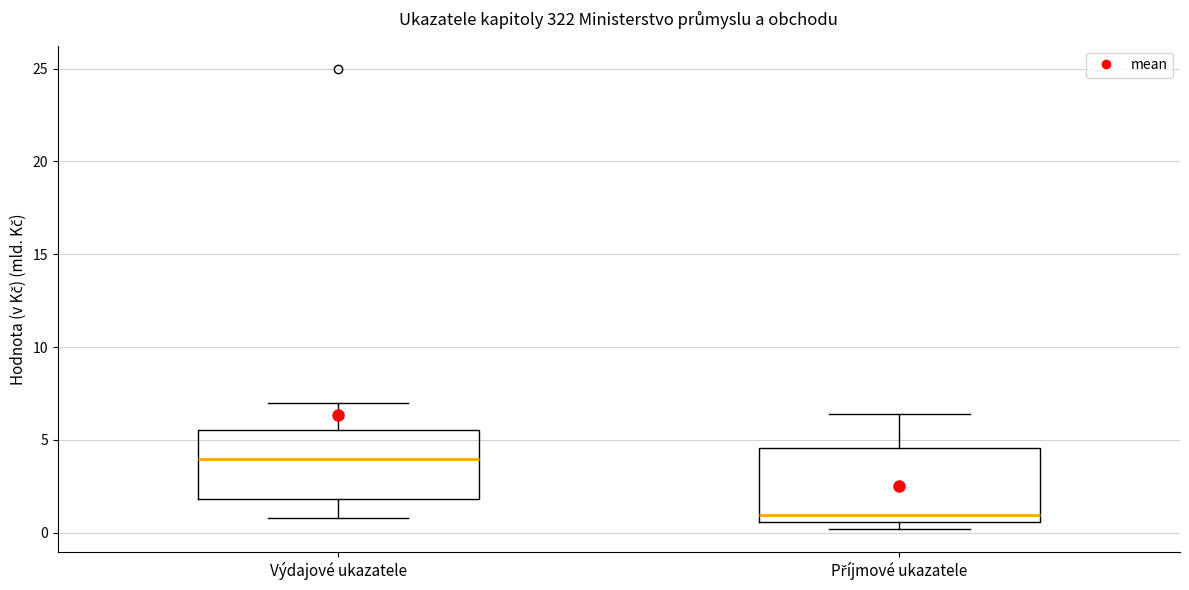

Reading left to right, transcribe this box plot: for each box, give where its median line is, the range the box spans, and where its two whiskers end, as read against the y-axis. The values are not printed on the chart, so give them approximately, as read against the axis.

Výdajové ukazatele: median 4.0, box 2.0 to 5.5, whiskers 1.0 to 7.0
Příjmové ukazatele: median 1.0, box 0.5 to 4.5, whiskers 0.0 to 6.5